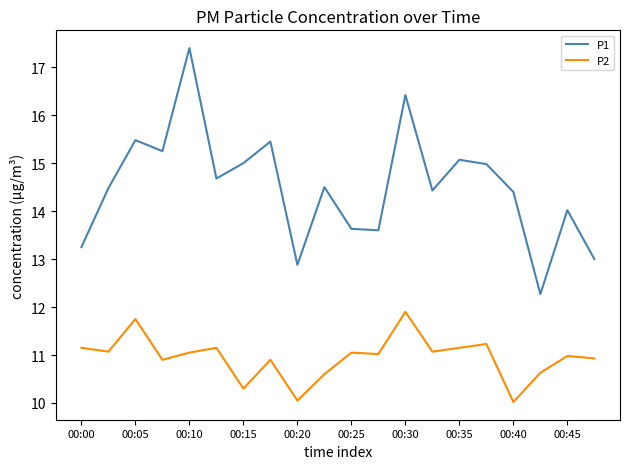

What is the maximum value for P2?

11.9